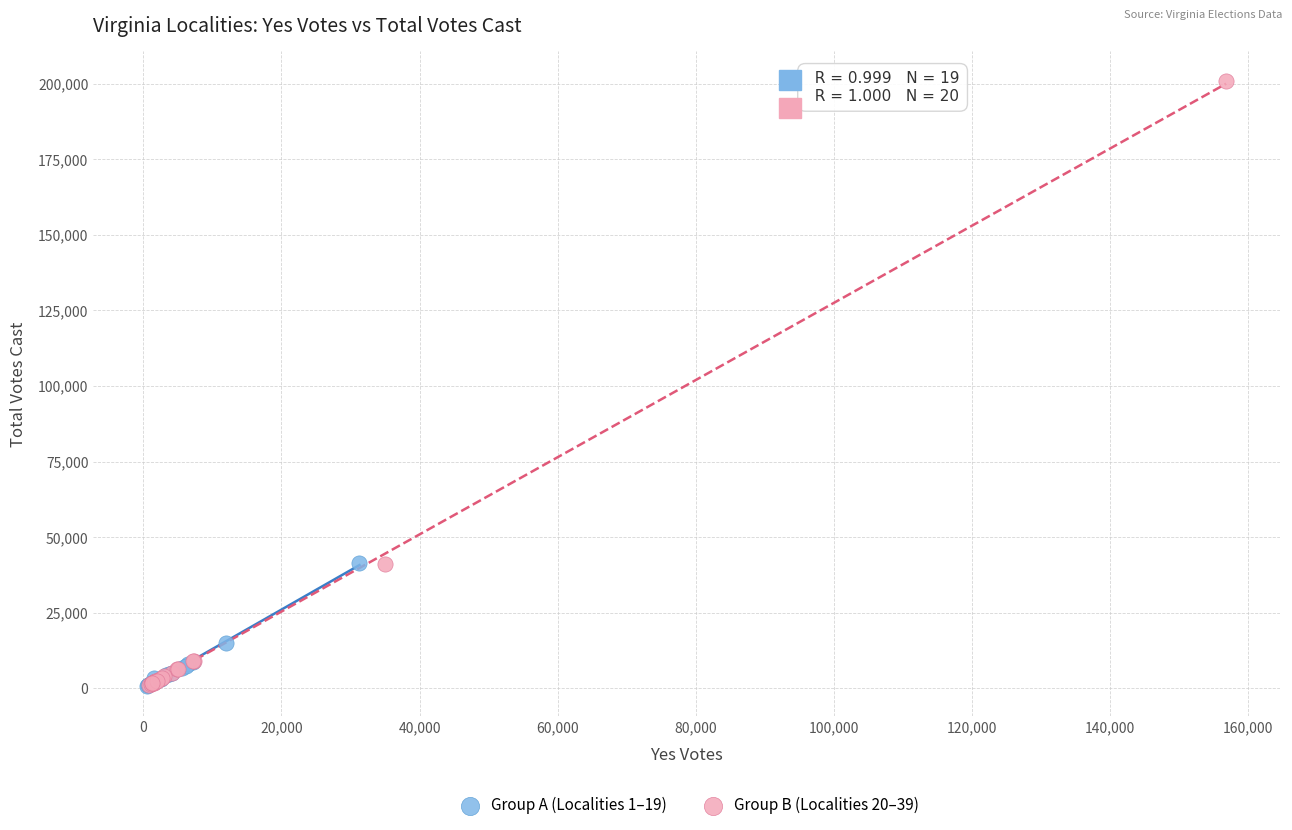

Which series reaches the maximum Y coordinate?

Group B (Localities 20–39)